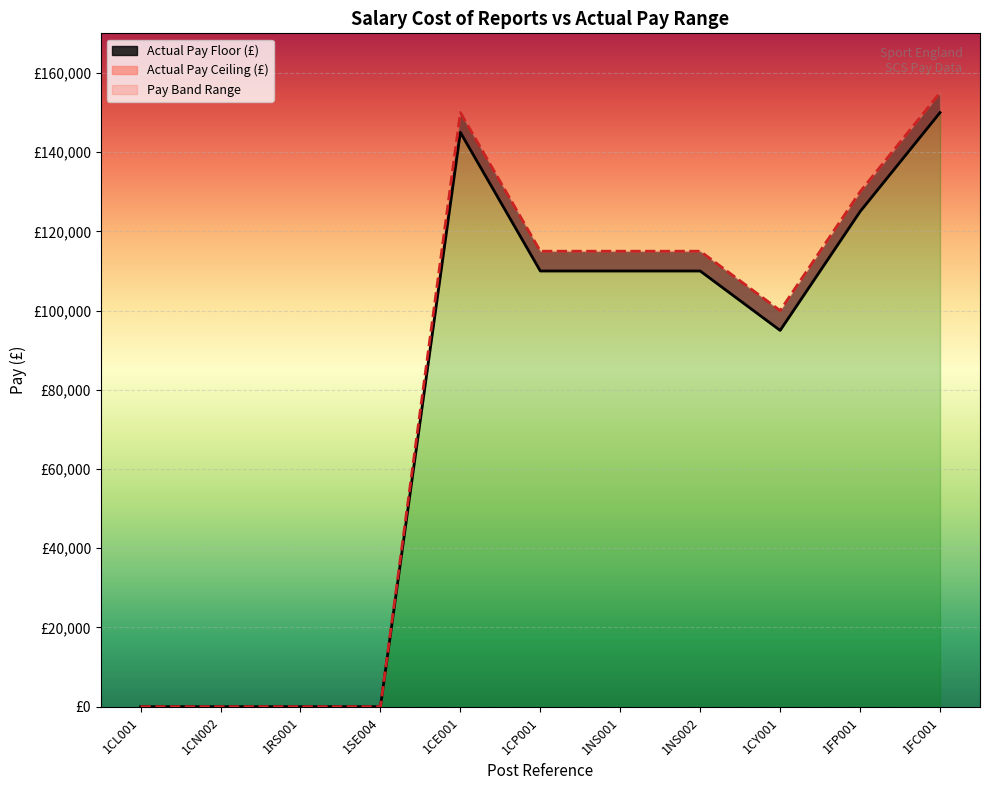

Rank the series by their maximum value, from lowest to highest.

Actual Pay Floor, Actual Pay Ceiling